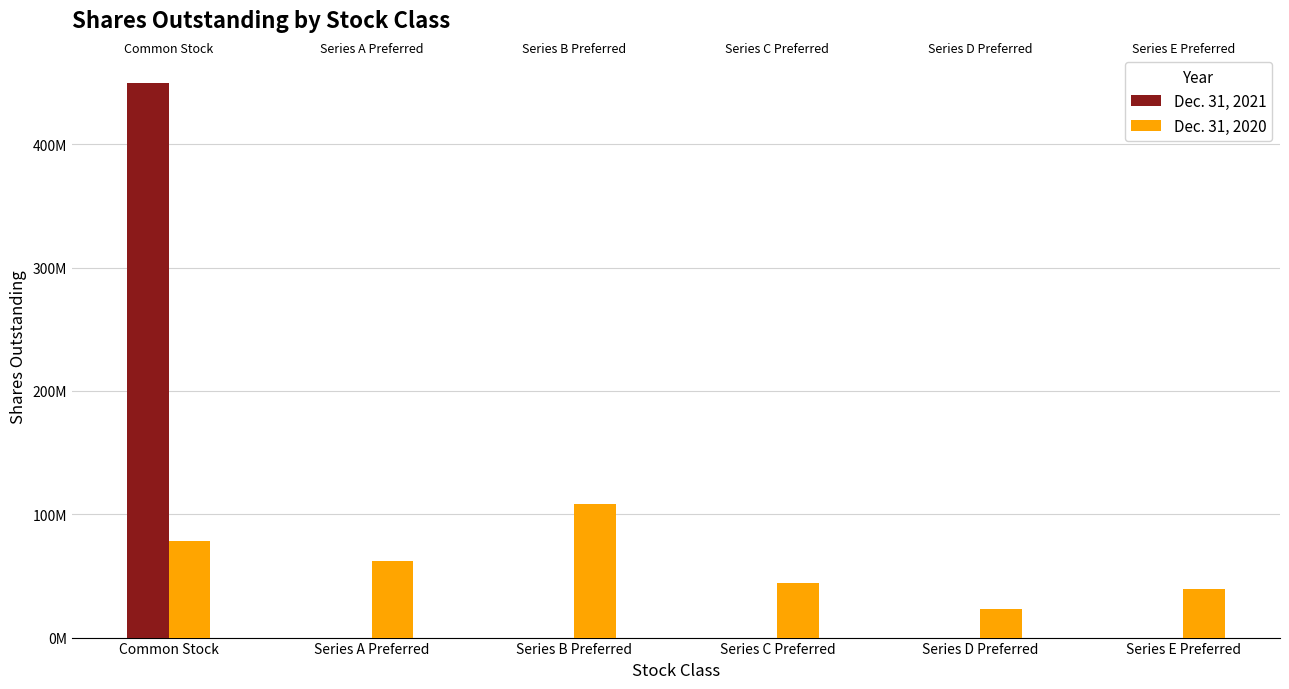

What is the label of the 4th bar from the left?

Series C Preferred